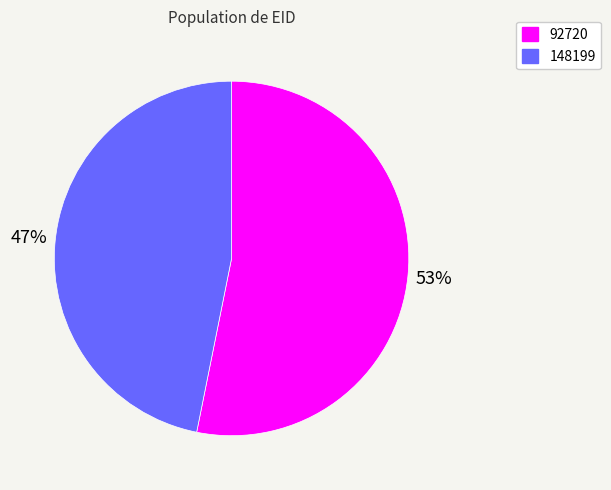

Which has a higher value, 148199 or 92720?

92720